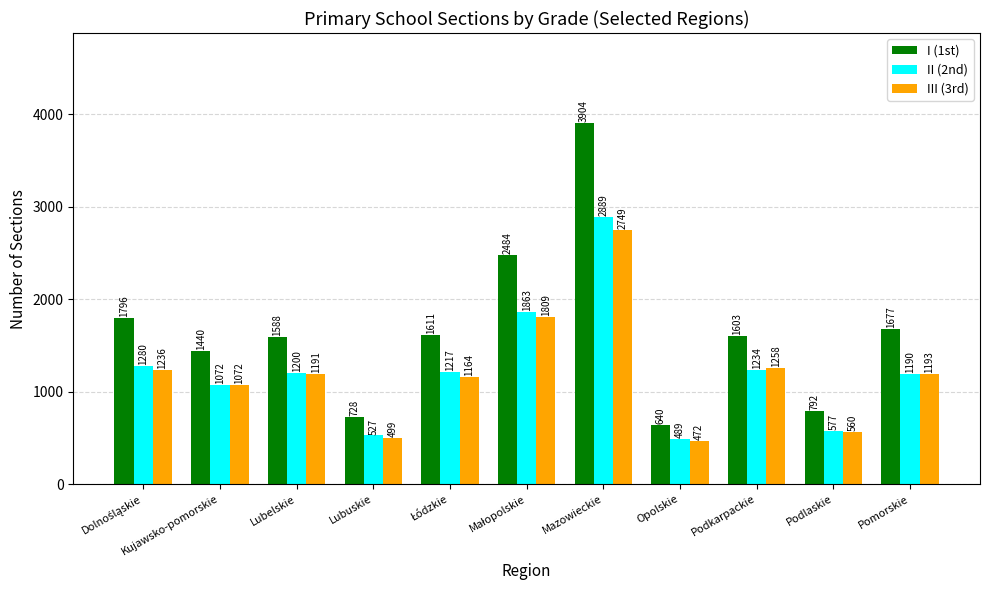

Rank the series at Mazowieckie from highest to lowest value.

I (1st), II (2nd), III (3rd)